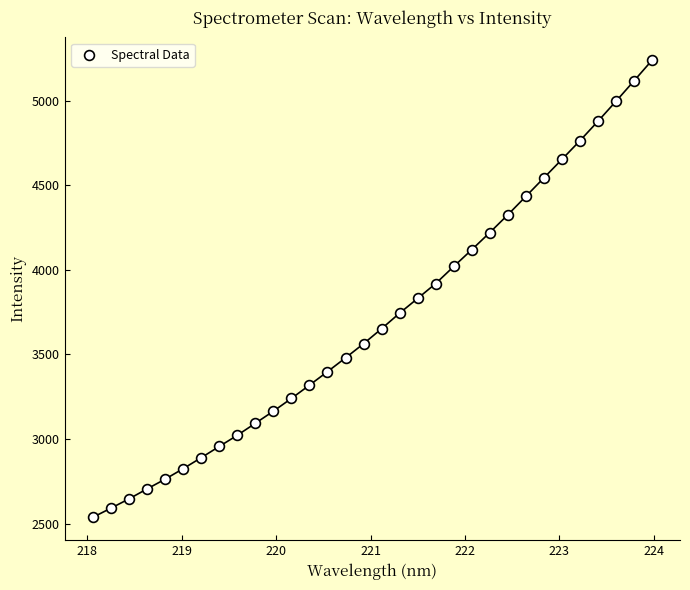

What is the range of X values (max minus min)?

5.9